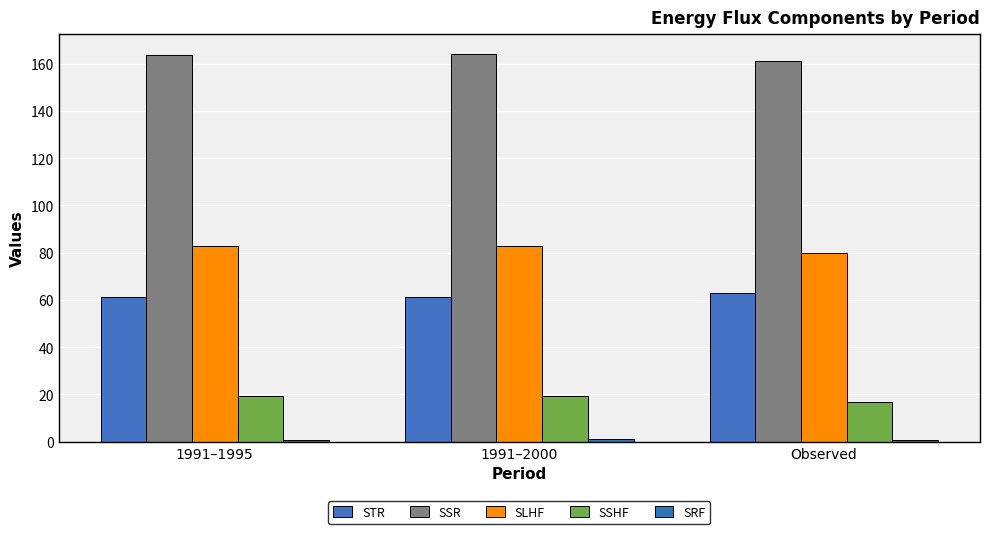

How many bars are there in total?

15